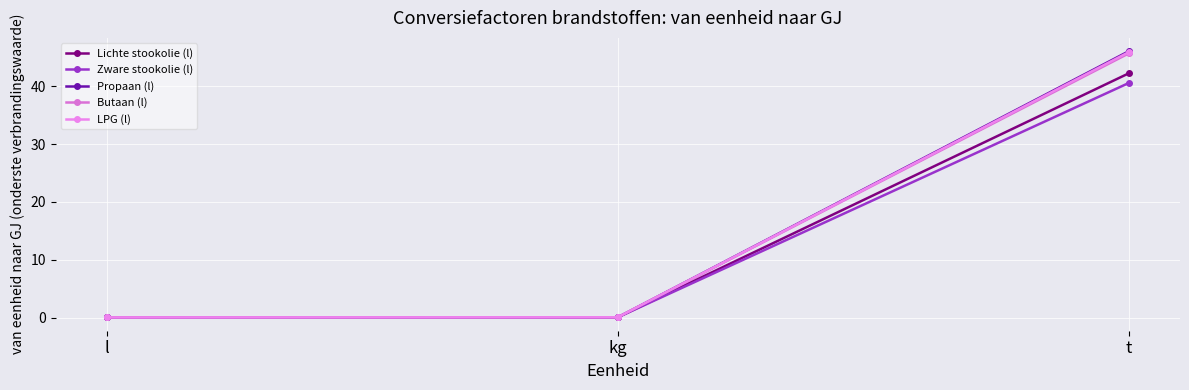

What position from the right is kg?

2